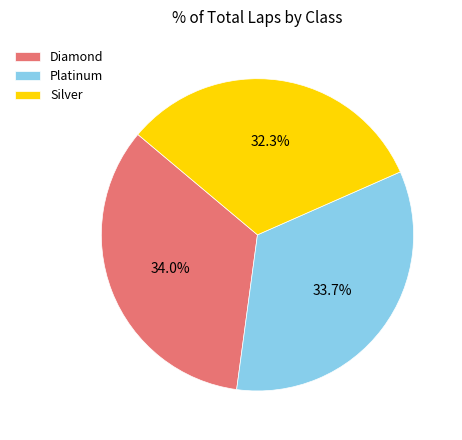

Is there any slice that represents more than half of the pie?

No